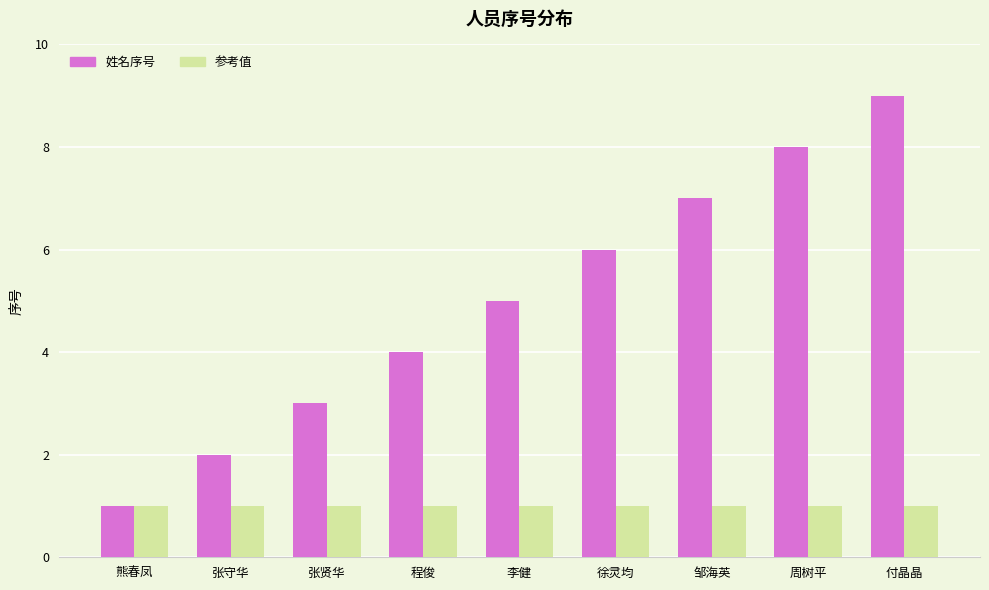

What is the value of the 姓名序号 bar at the 9th from the left?

9